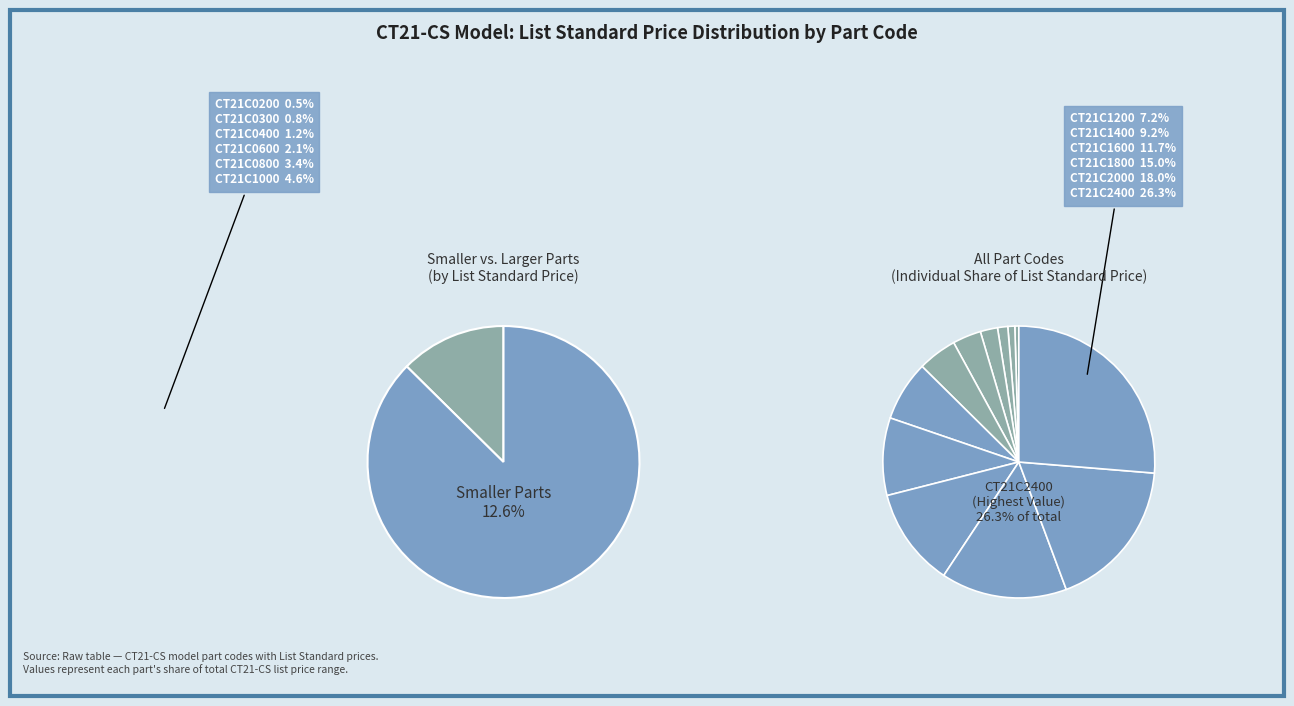

Rank the categories by value from lowest to highest.

CT21C0200, CT21C0300, CT21C0400, CT21C0600, CT21C0800, CT21C1000, CT21C1200, CT21C1400, CT21C1600, CT21C1800, CT21C2000, CT21C2400